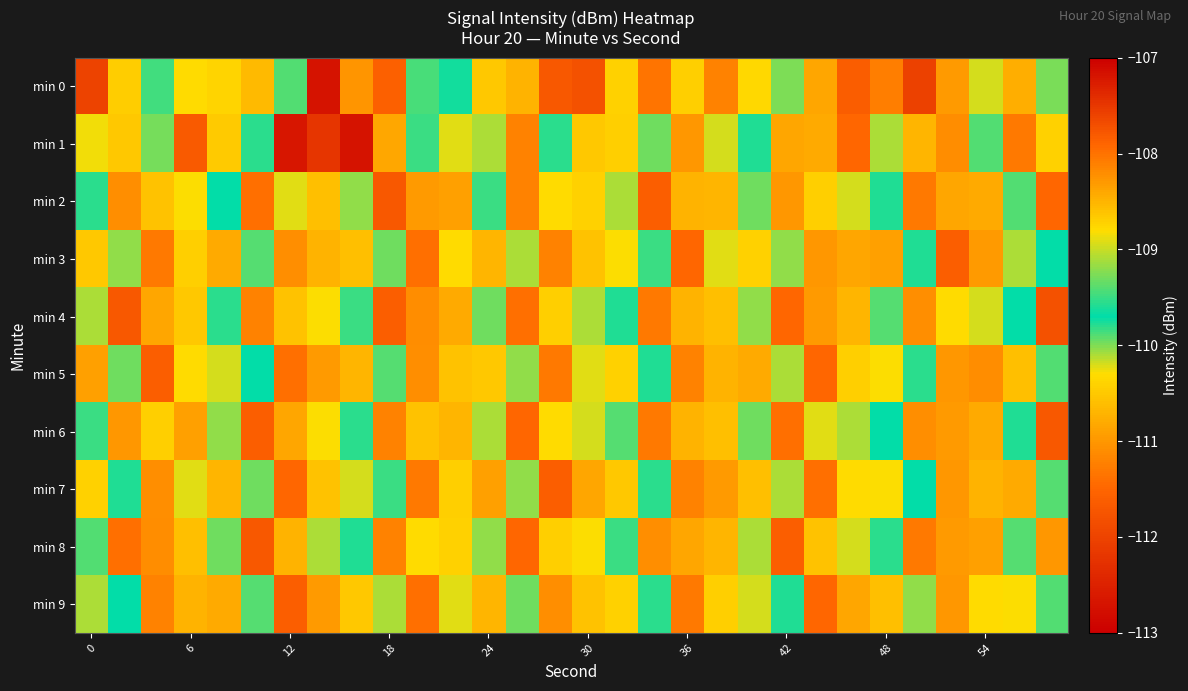

List the series in order of their peak value, lowest first.

min 2, min 3, min 6, min 7, min 9, min 4, min 5, min 8, min 0, min 1